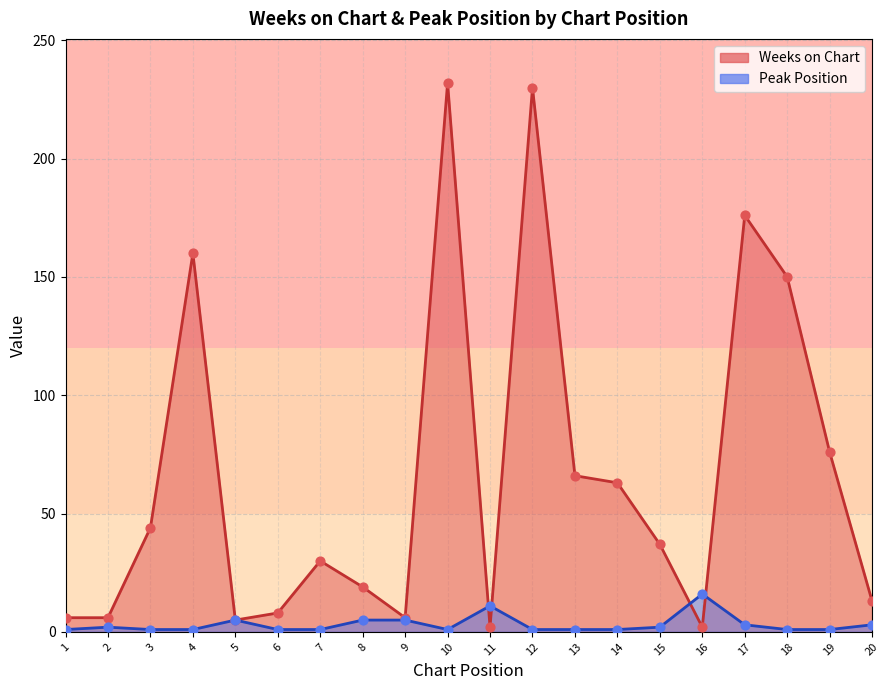

Which series has the largest Y range (max minus min)?

Weeks on Chart